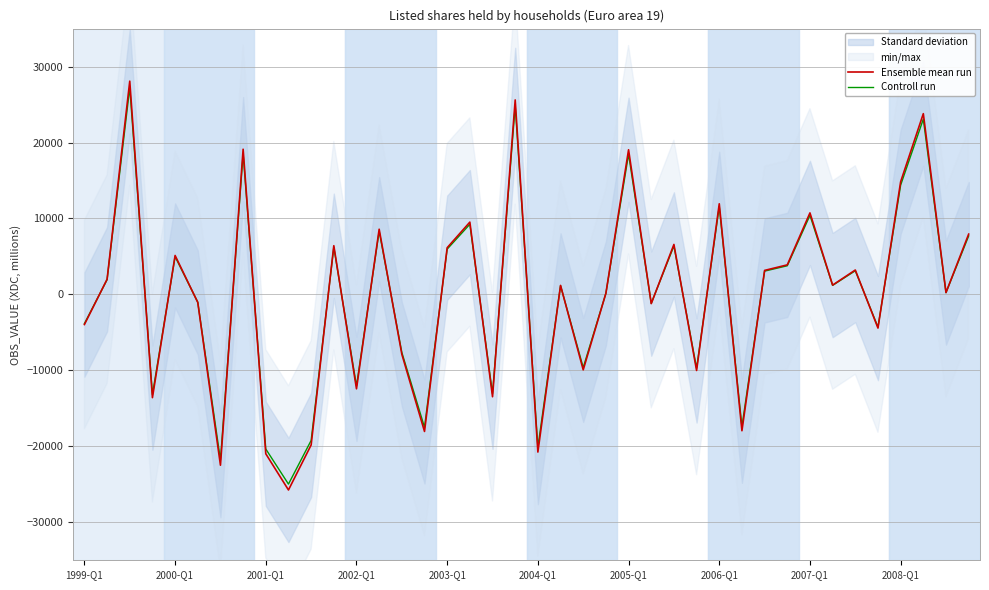

Reading right to left, what are all the values shown in this chart?

Ensemble mean run: 7940.9	246.7	23801.4	14836.4	-4429.3	3214.3	1230.8	10737.6	3891.8	3163.8	-17944.8	11936.2	-10011.0	6582.2	-1211.0	19049.0	150.1	-9928.7	1188.8	-20753.0	25607.9	-13469.0	9521.4	6152.5	-18039.3	-7872.1	8586.6	-12424.1	6416.5	-19815.2	-25743.7	-20981.5	19119.3	-22484.4	-1054.0	5130.6	-13589.3	28081.3	2001.5	-3961.9
Controll run: 7702.7	239.3	23087.4	14391.3	-4296.4	3117.9	1193.9	10415.5	3775.0	3068.9	-17406.5	11578.1	-9710.6	6384.7	-1174.6	18477.5	145.6	-9630.8	1153.2	-20130.4	24839.7	-13064.9	9235.7	5968.0	-17498.2	-7635.9	8329.0	-12051.4	6224.0	-19220.8	-24971.4	-20352.0	18545.8	-21809.9	-1022.4	4976.7	-13181.6	27238.9	1941.5	-3843.1